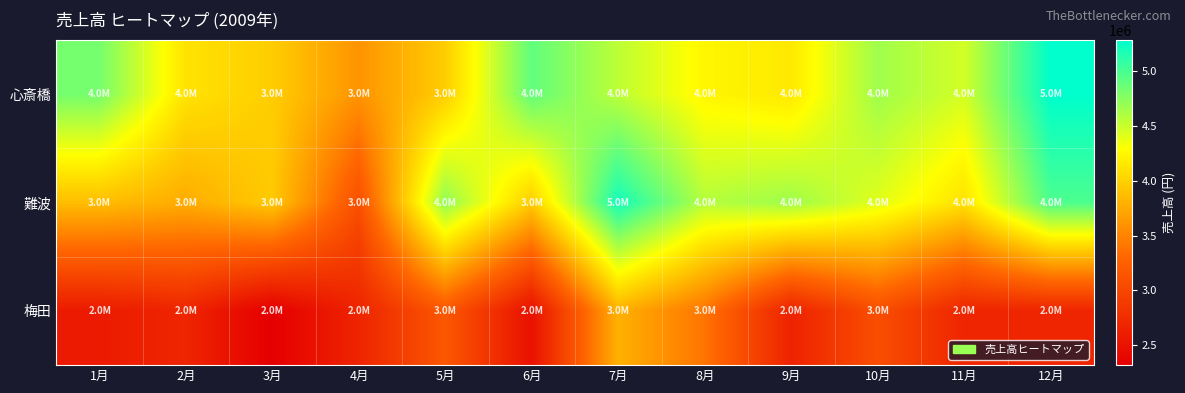

Between 3月 and 10月, which series saw the biggest shift?

梅田